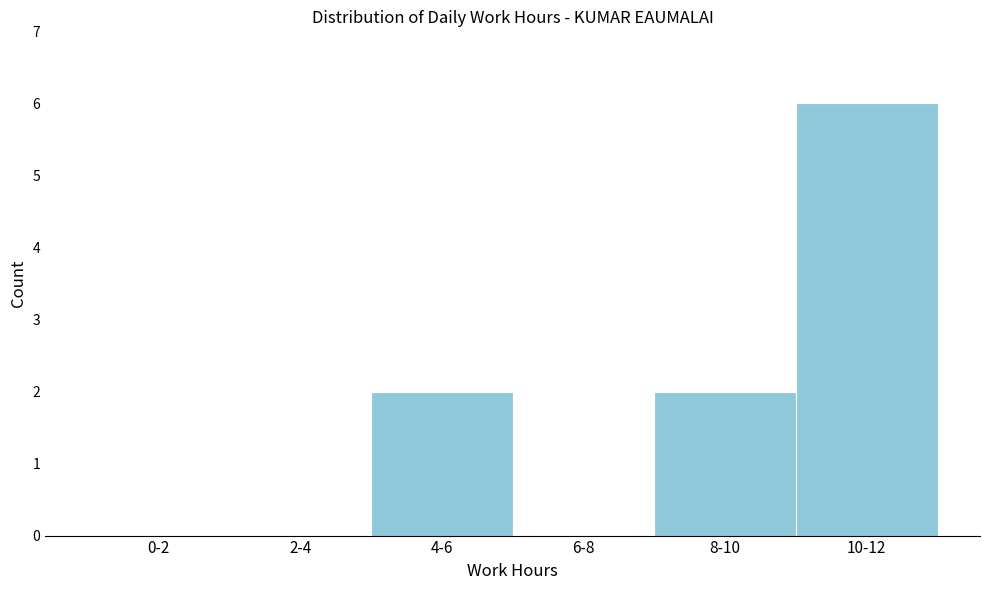

Reading left to right, transcribe all the data shown in this chart.

0-2=0	2-4=0	4-6=2	6-8=0	8-10=2	10-12=6